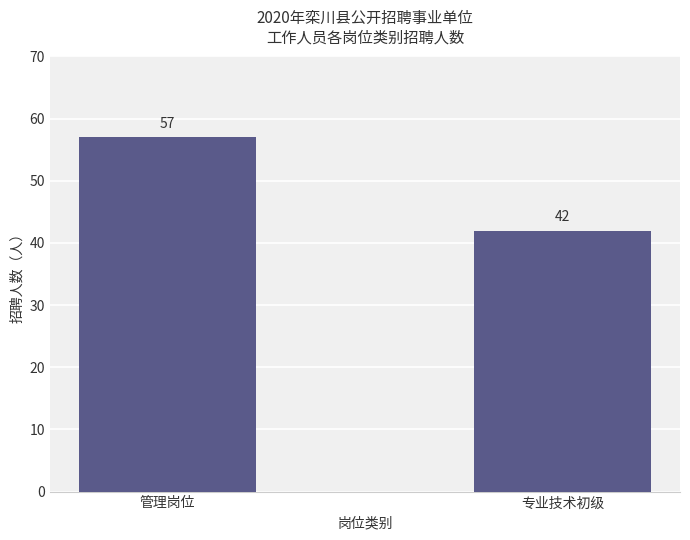

What is the label of the 2nd bar from the left?

专业技术初级